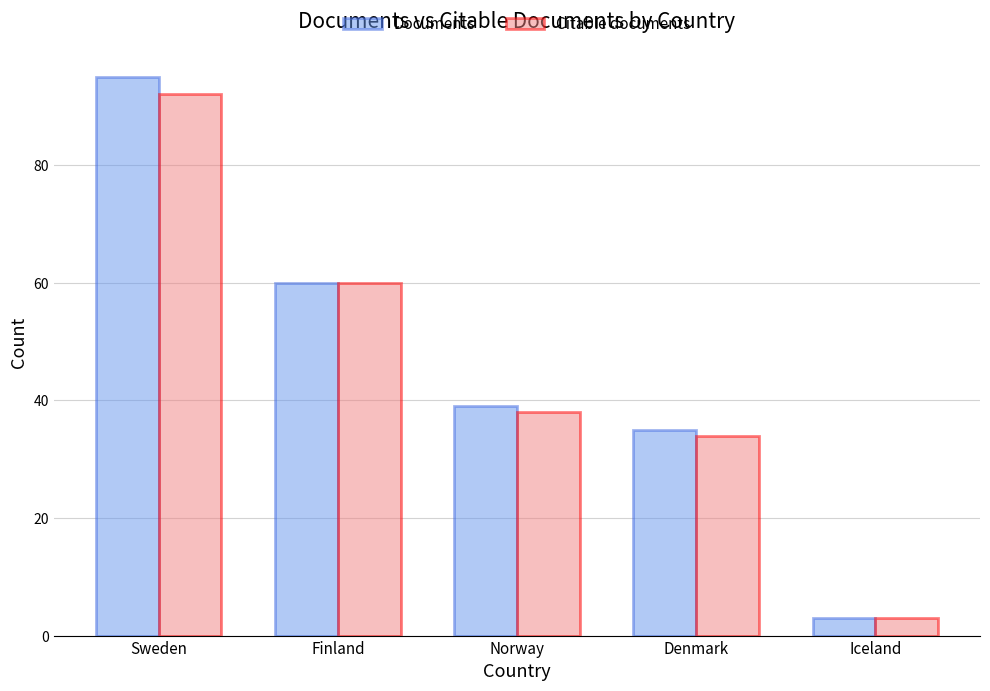

Rank the series by their maximum value, from lowest to highest.

Citable documents, Documents